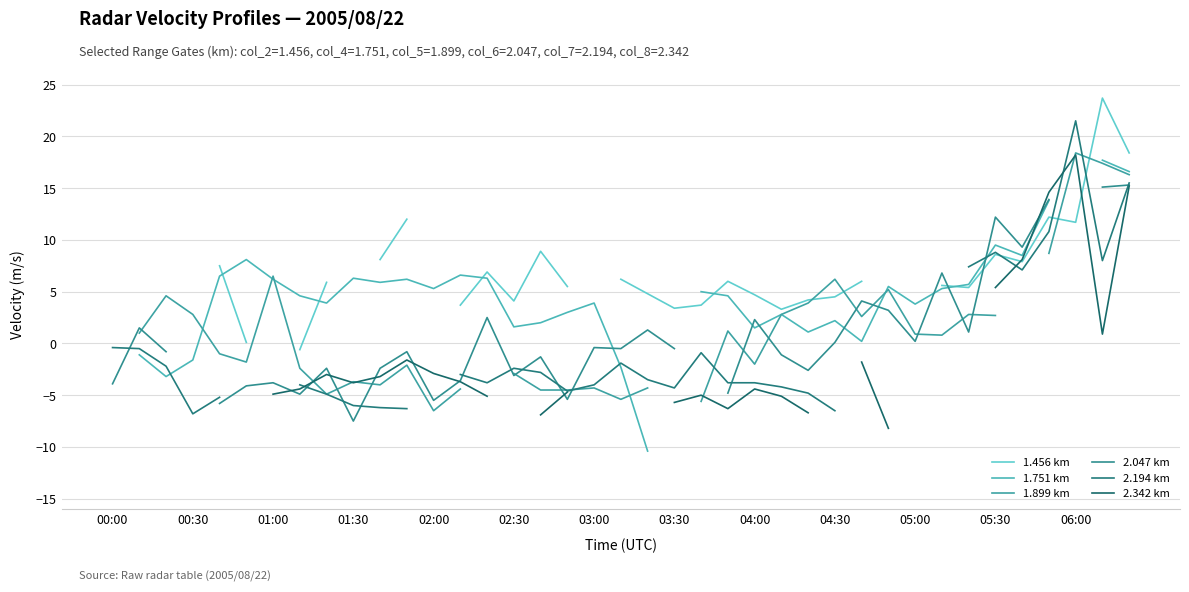

At 05:30, list the series in order from smallest to largest.

1.899 km, 2.342 km, 1.456 km, 2.194 km, 1.751 km, 2.047 km